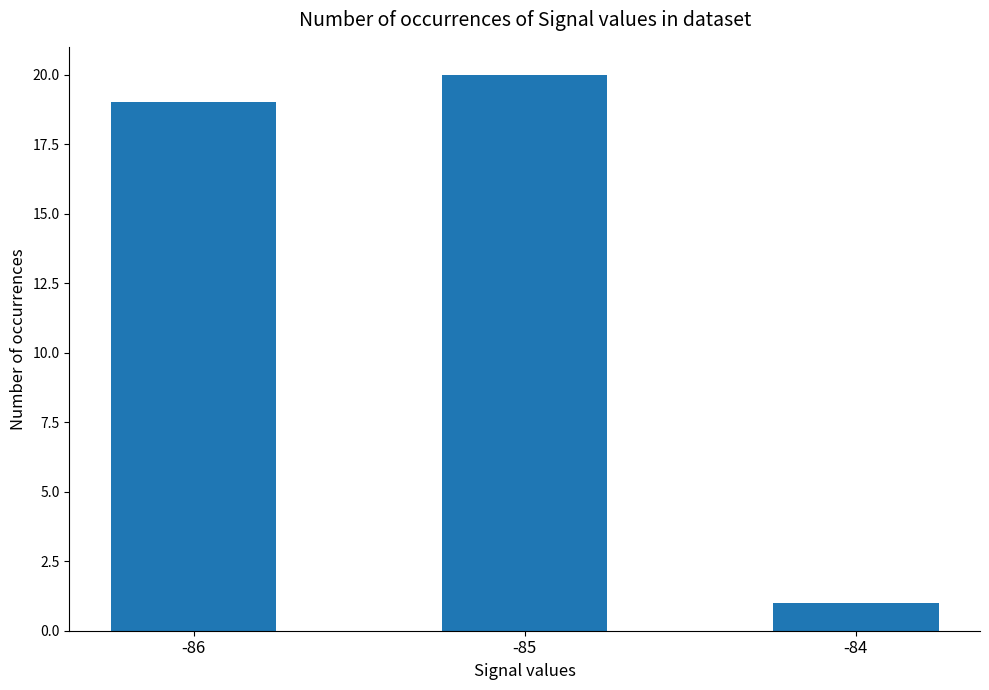

What is the average value?

13